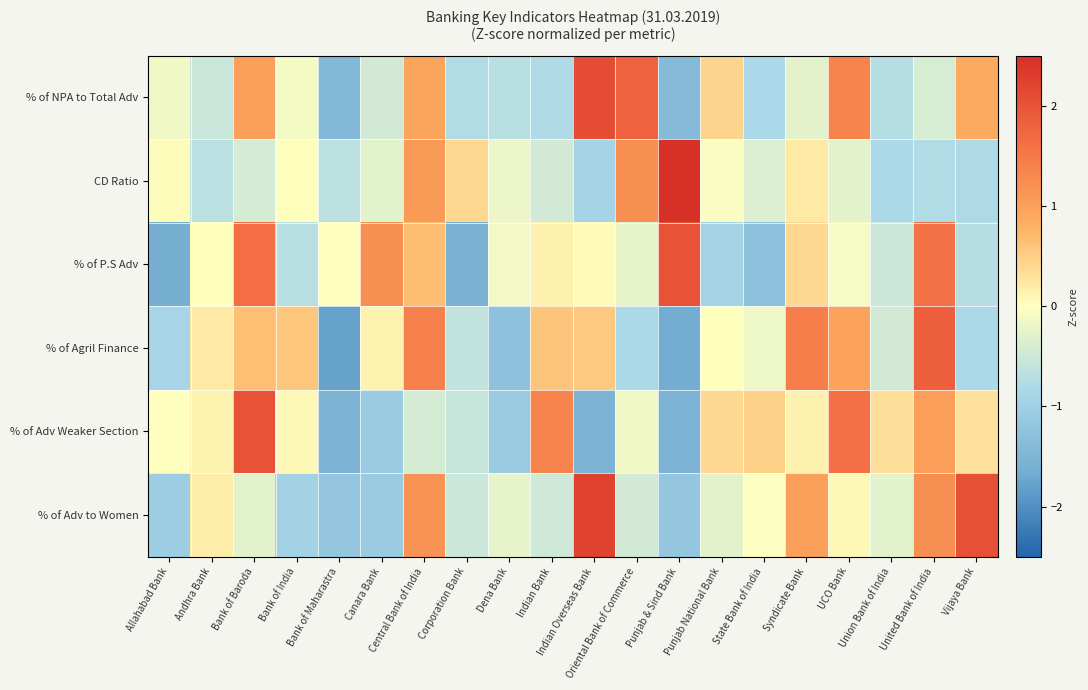

How many distinct data groups are displayed?

6